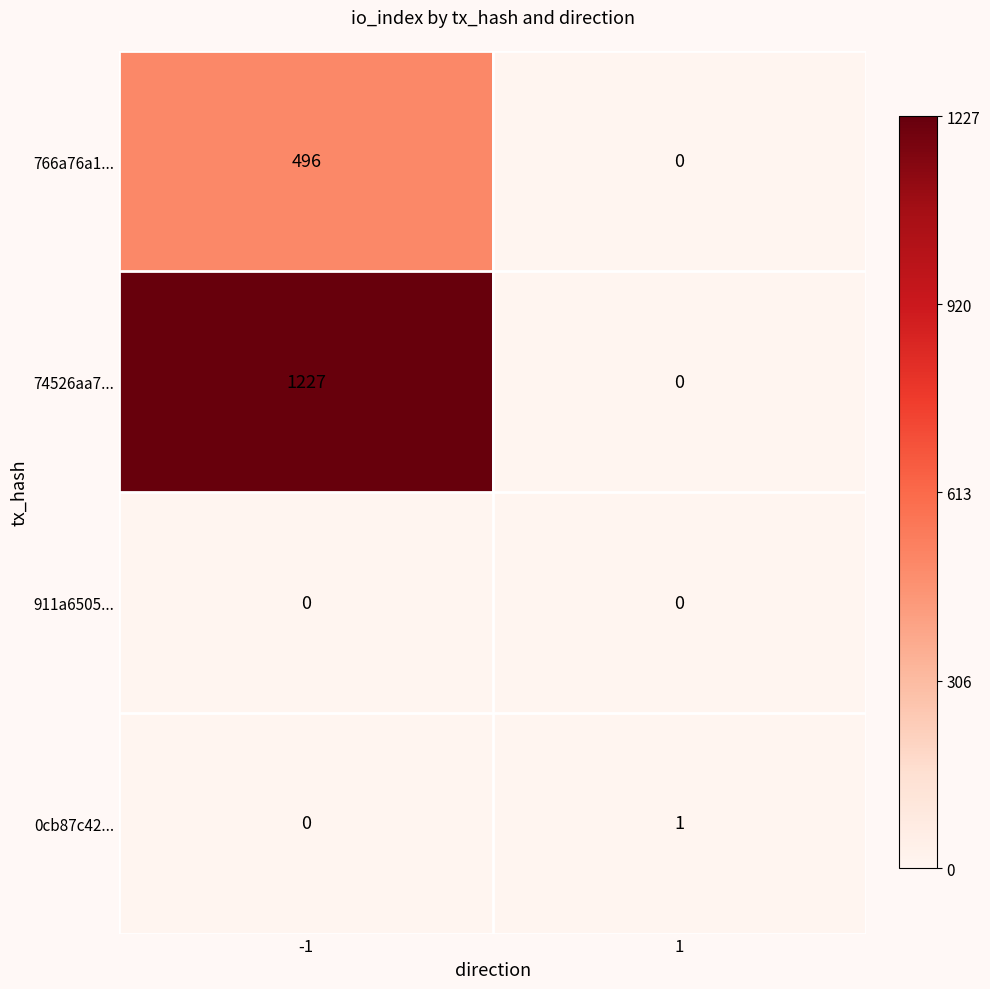

Reading right to left, list all the values displayed in this chart.

766a76a1...: 1=0	-1=496
74526aa7...: 1=0	-1=1227
911a6505...: 1=0	-1=0
0cb87c42...: 1=1	-1=0